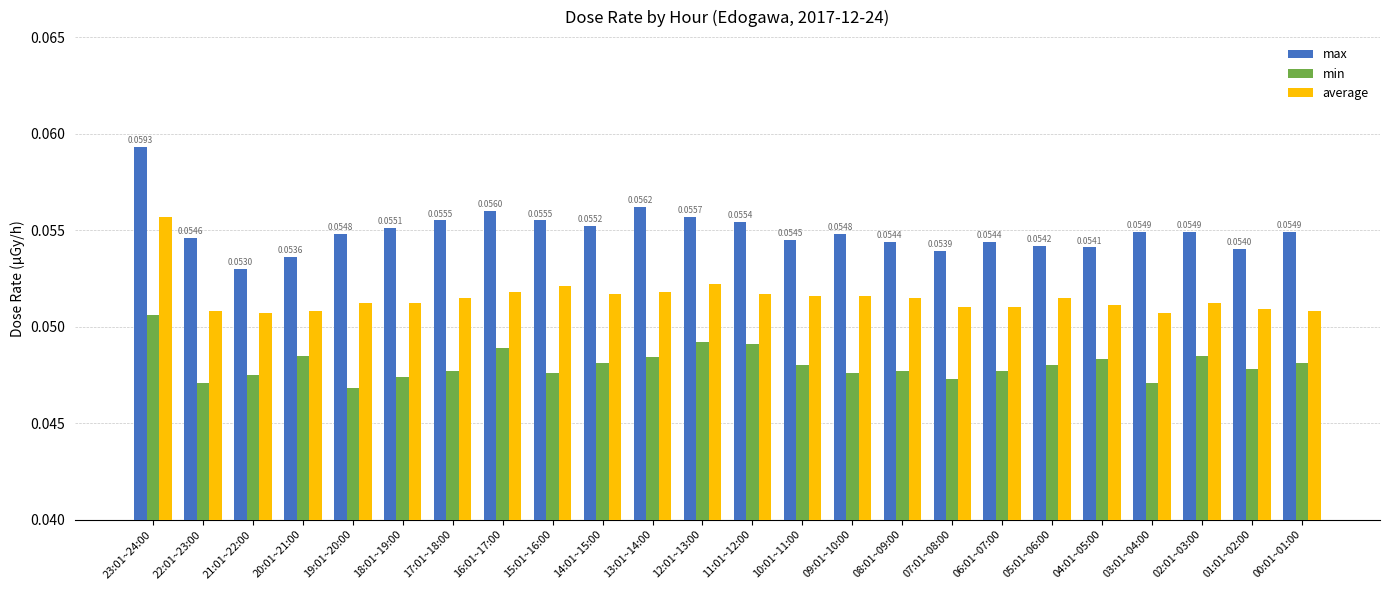

At how many categories does at least one series exceed 0?

24